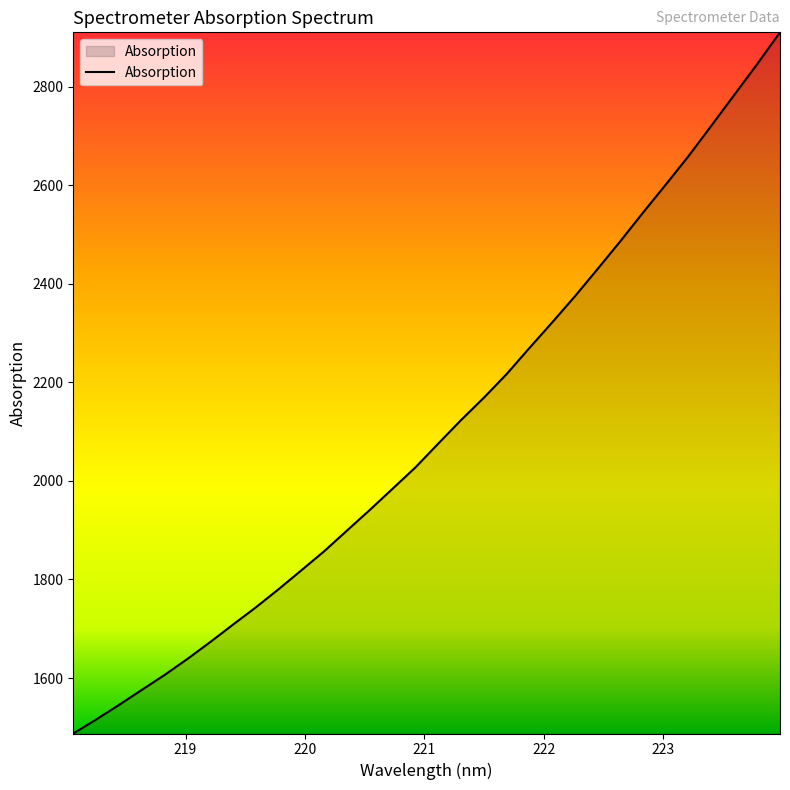

What is the difference between the maximum and minimum values?

1423.0